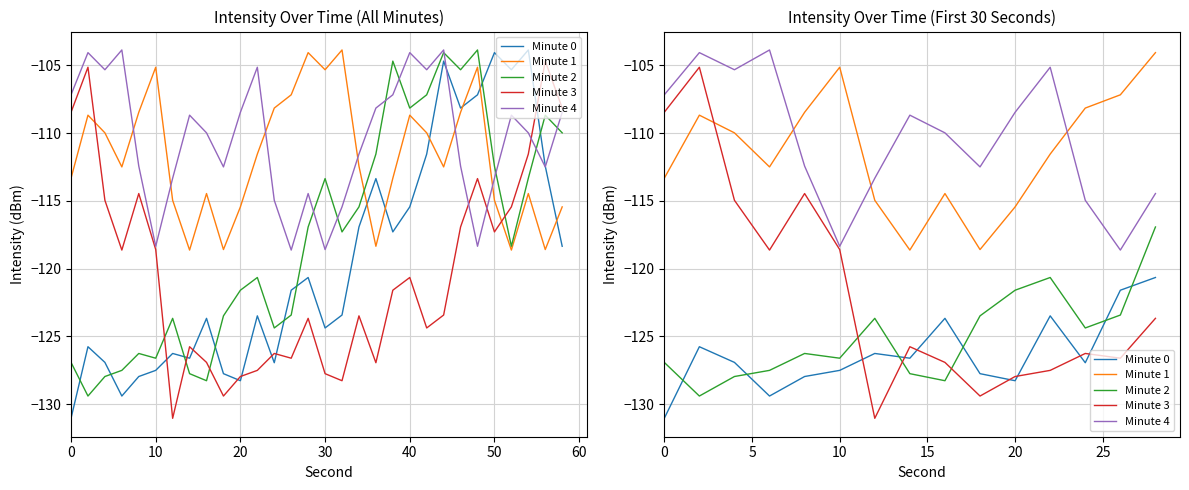

Is the value of Minute 0 at 14 greater than the value of Minute 4 at 50?

No